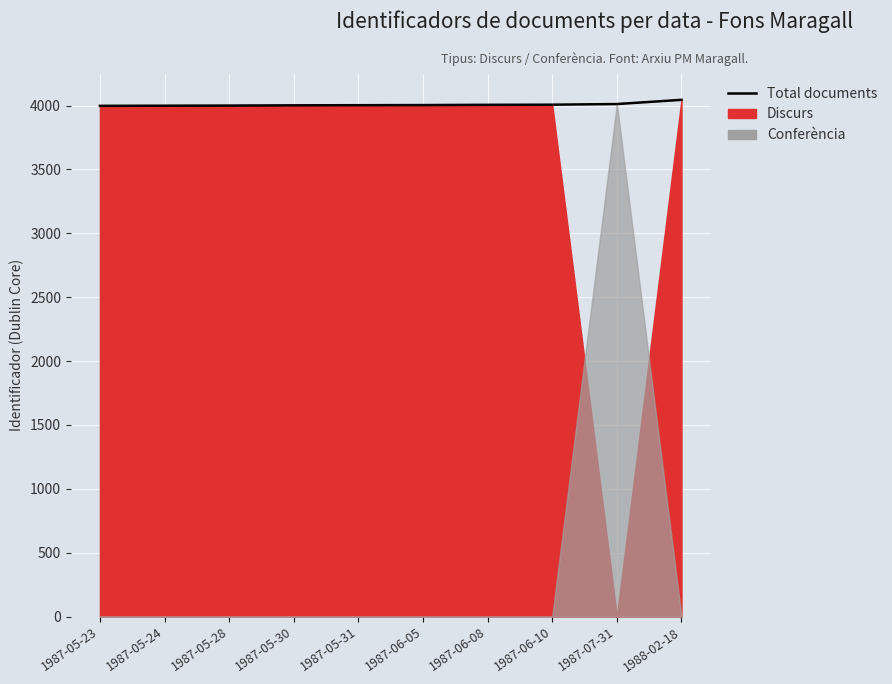

List the labels in order of value, smallest first.

1987-05-23, 1987-05-24, 1987-05-28, 1987-05-30, 1987-05-31, 1987-06-05, 1987-06-08, 1987-06-10, 1987-07-31, 1988-02-18